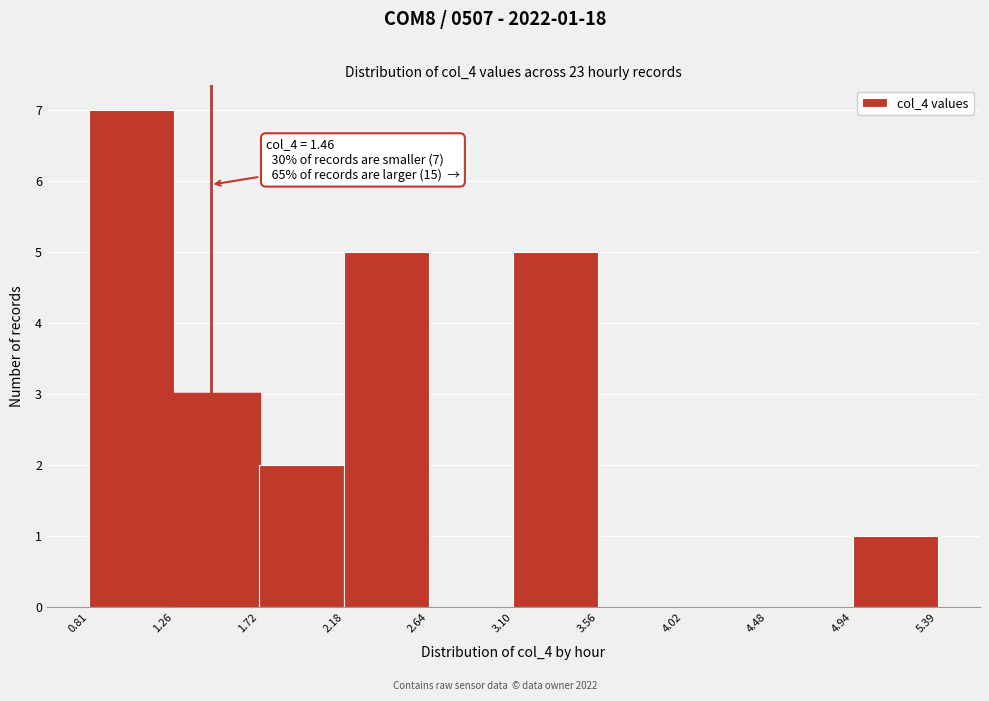

Over which range of the x-axis is the bar tallest?

0.81 to 1.26